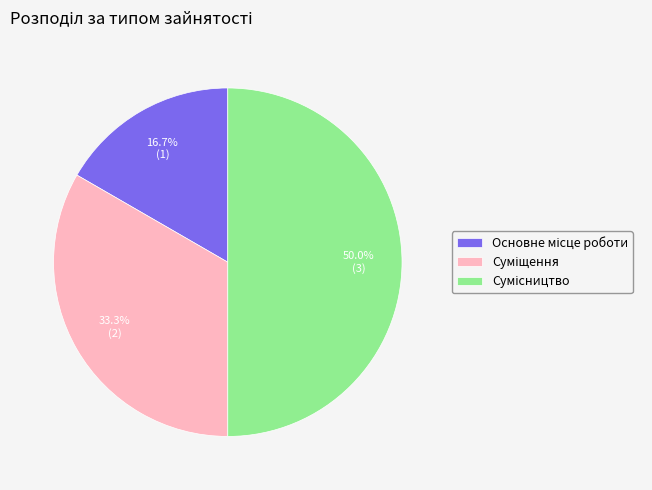

Is it true that Суміщення is 33% of the pie?

True